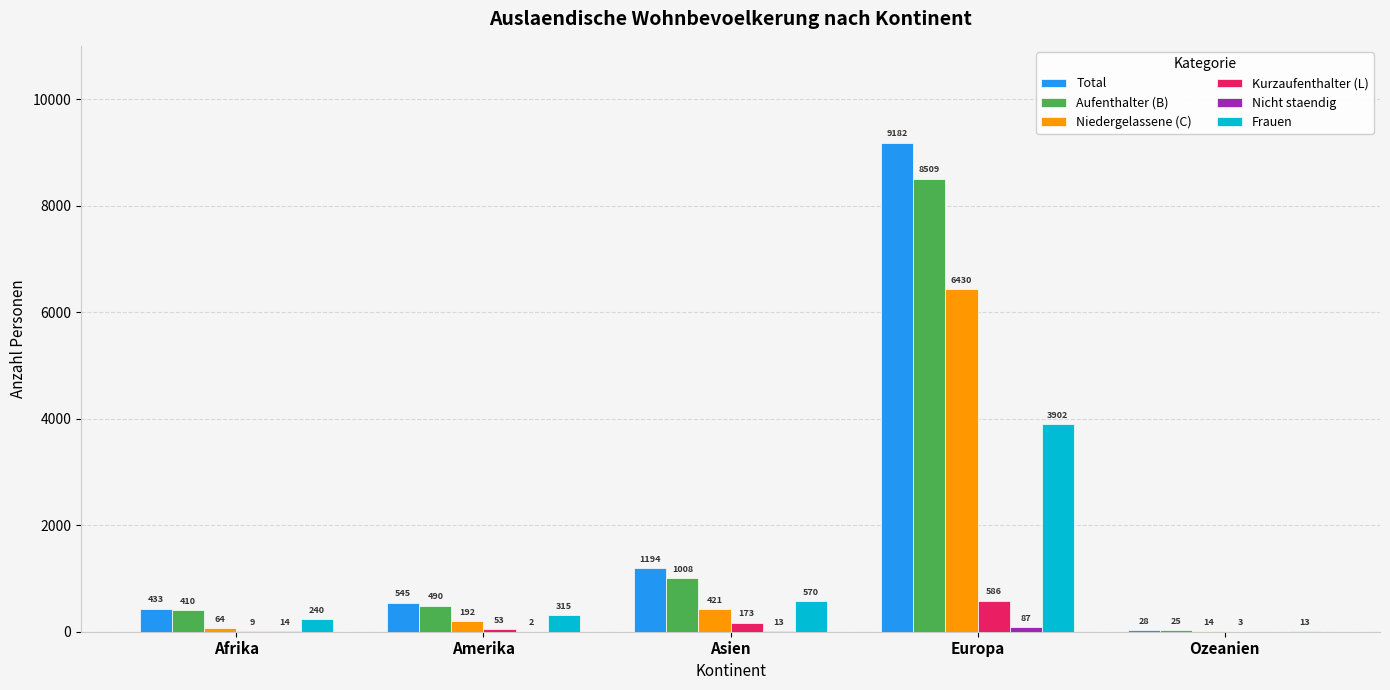

At which label does Frauen reach its peak?

Europa